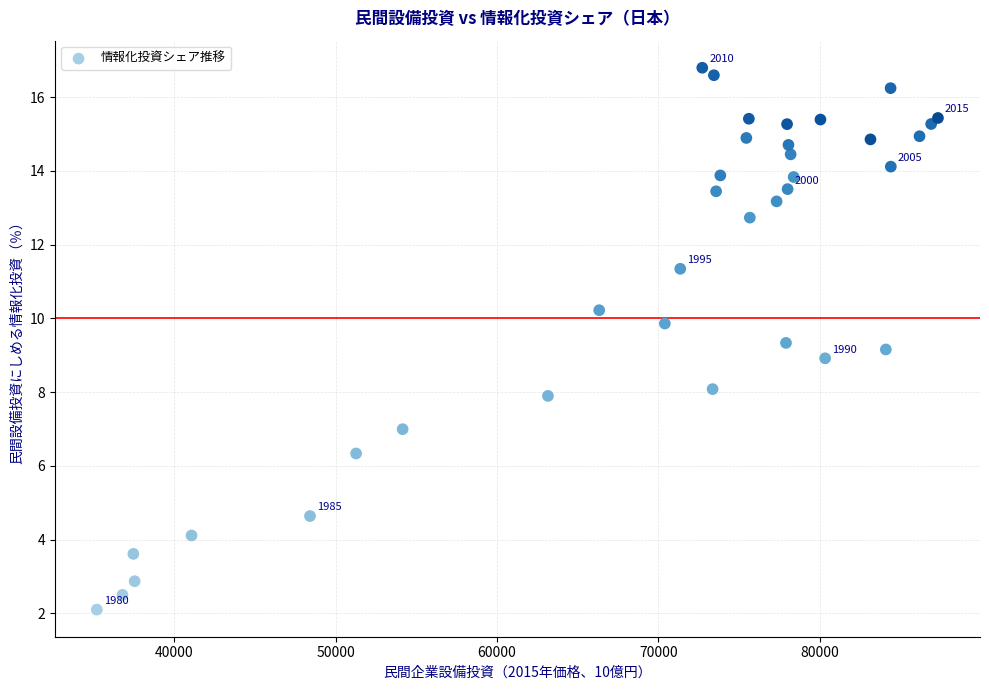

What is the range of Y values (max minus min)?

14.7